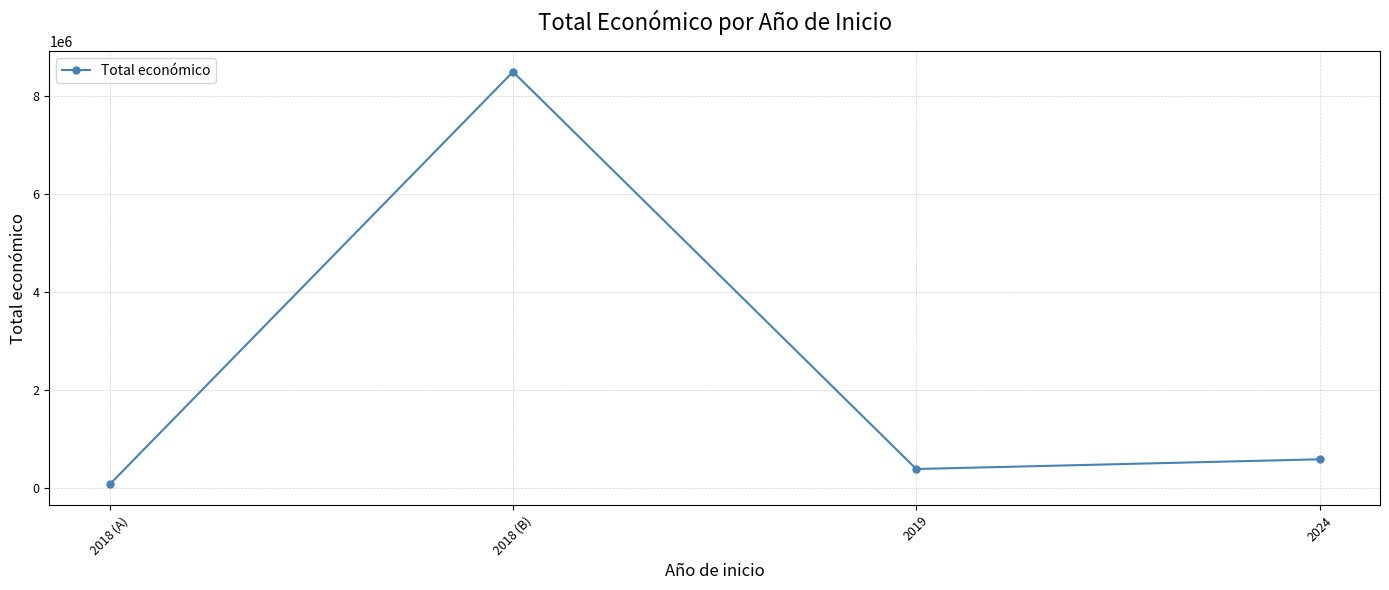

The value at 2019 is 387426. True or false?

True